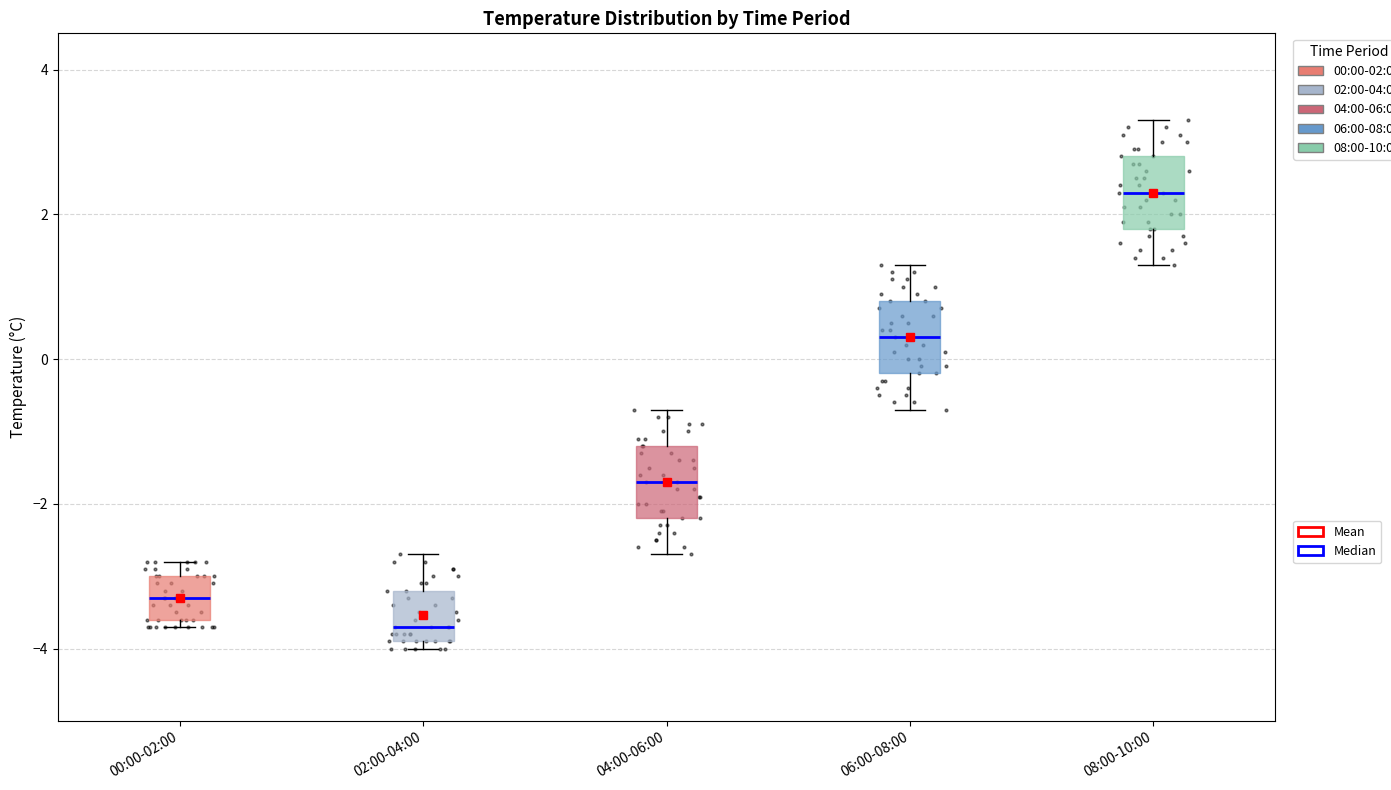

Which box has the lowest median line?

02:00-04:00